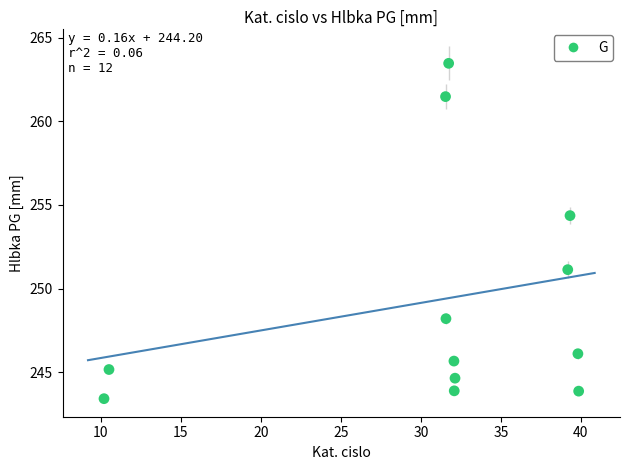

What Y value in the scatter plot is closest to 253?

254.4